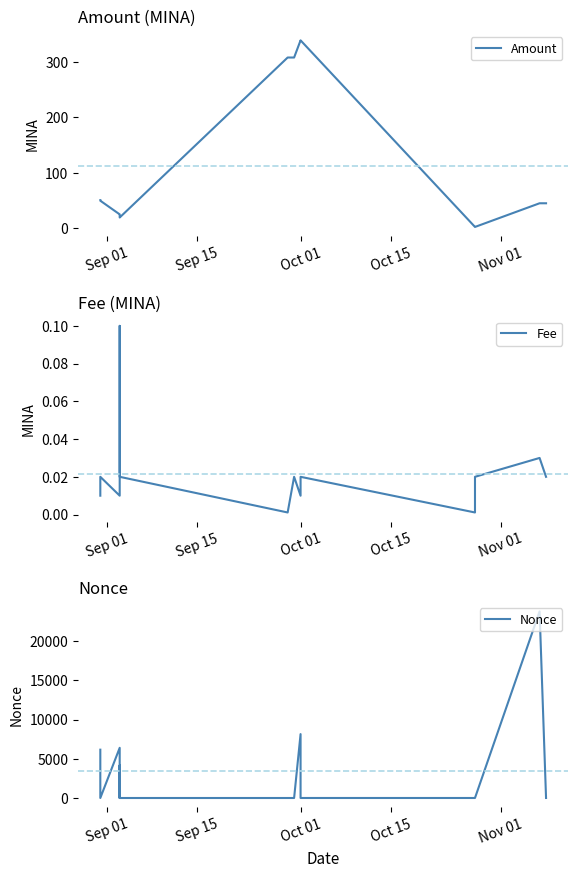

At which label does Amount first exceed 45?

Sep 01